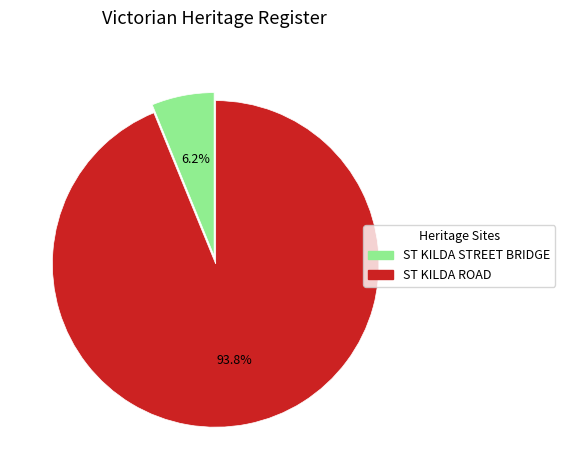

To the nearest percent, what is the average slice percentage?

50%